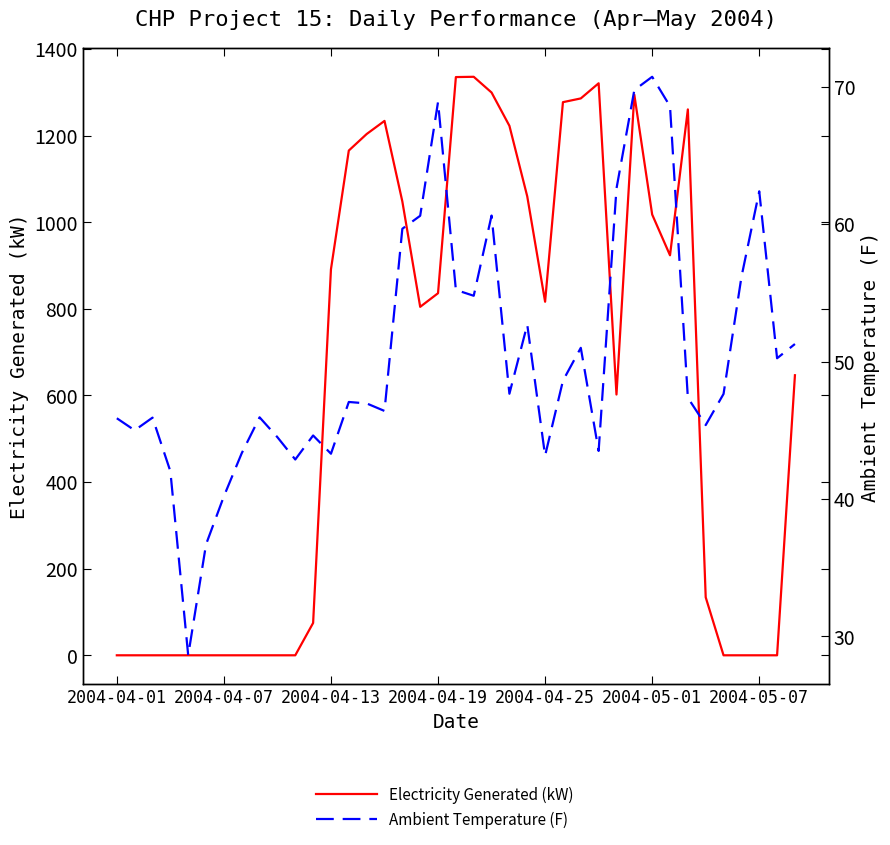

Between which two adjacent categories do Ambient Temperature (F) and Electricity Generated (kW) first intersect?

10 and 11